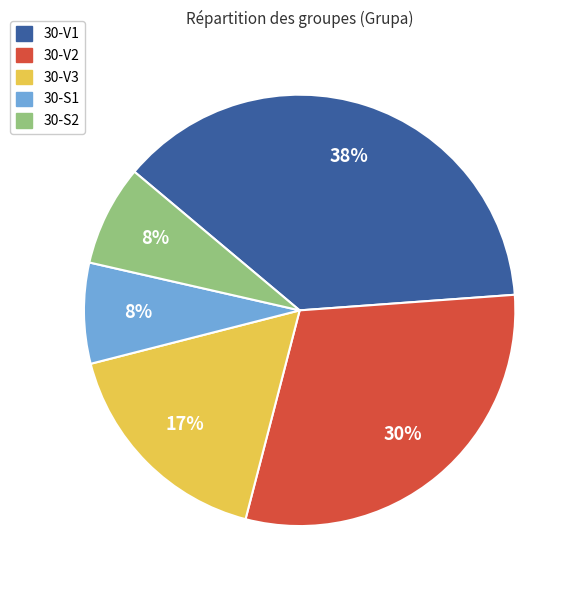

Does 30-V2 account for over 50% of the chart?

No